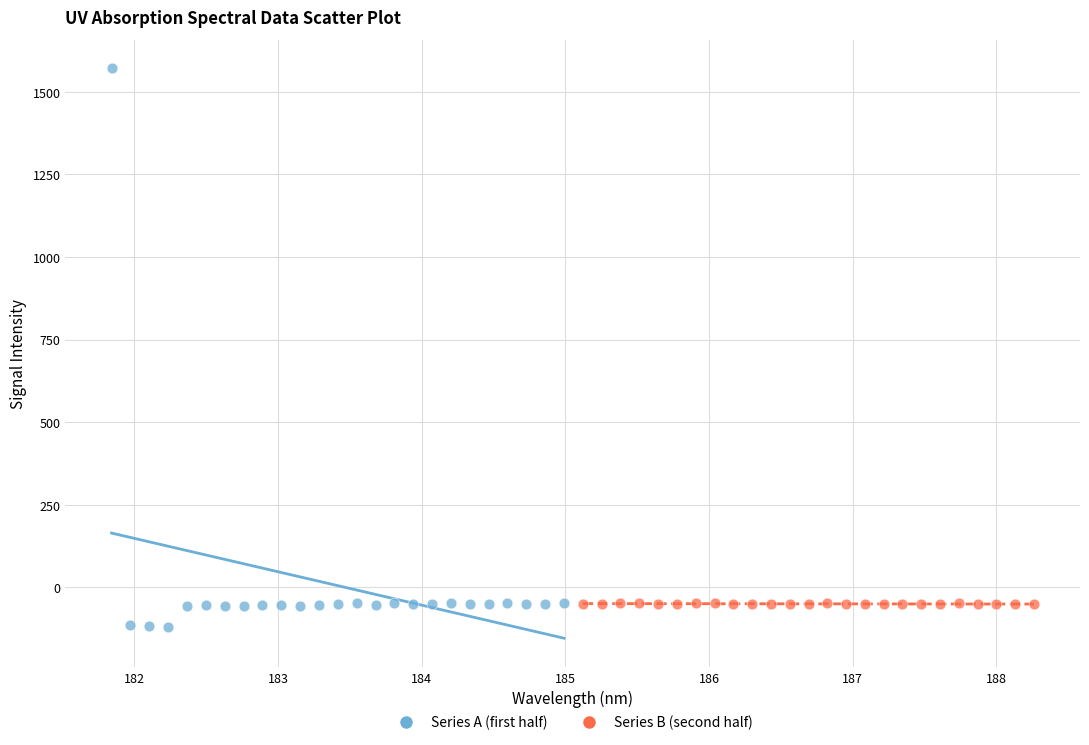

Which series reaches the minimum Y coordinate?

Series A (first half)